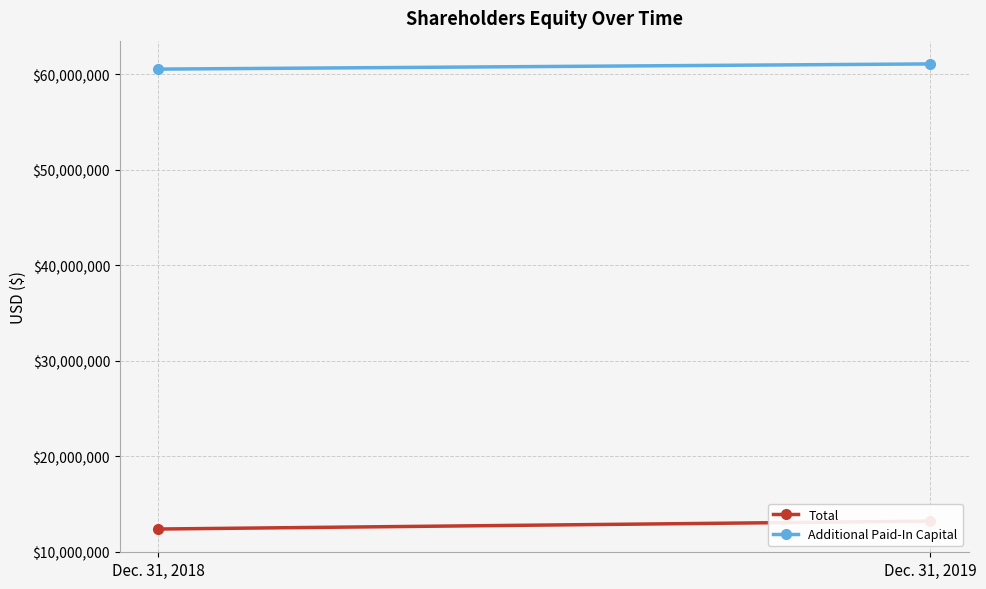

Between Dec. 31, 2018 and Dec. 31, 2019, which series saw the biggest shift?

Total